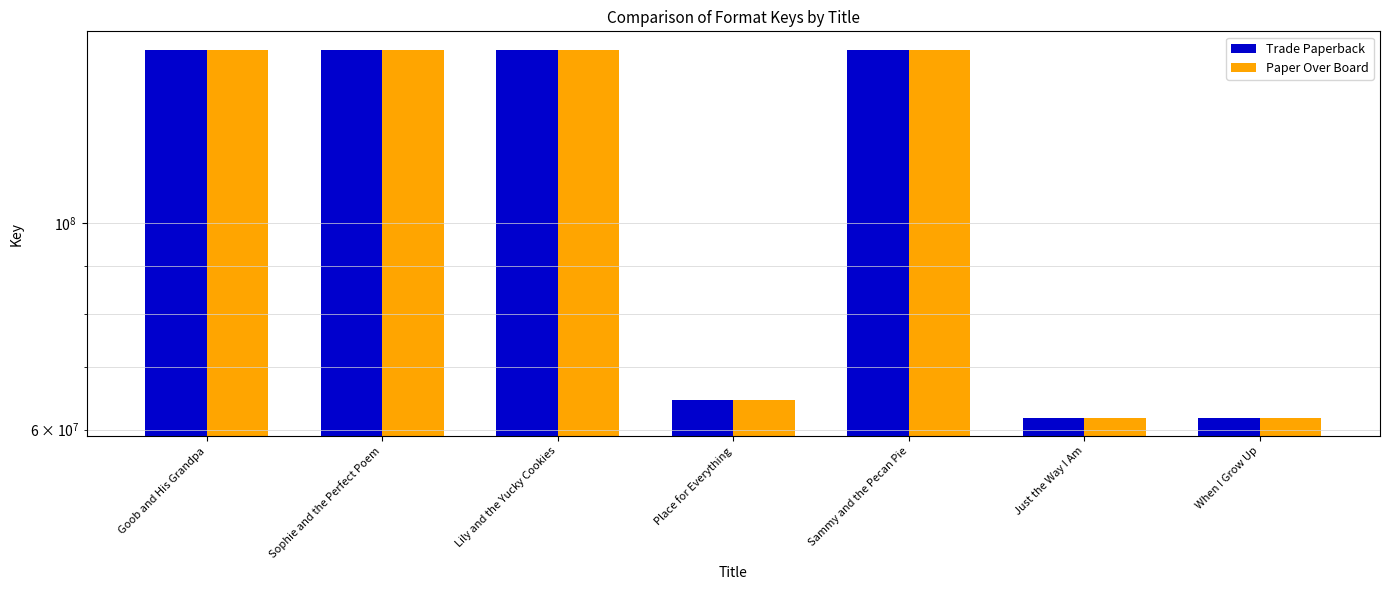

Count the number of categories in the chart.

7